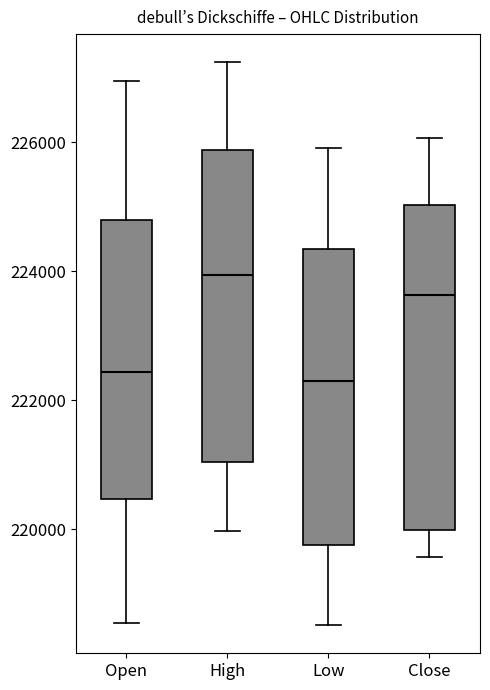

Which box has the highest median line?

High